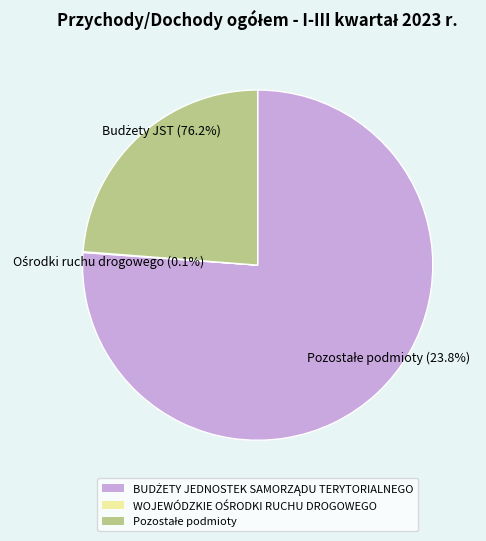

What is the majority slice?

BUDŻETY JEDNOSTEK SAMORZĄDU TERYTORIALNEGO